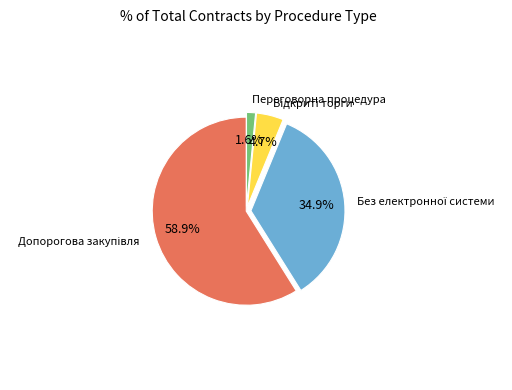

Is there any slice that represents more than half of the pie?

Yes